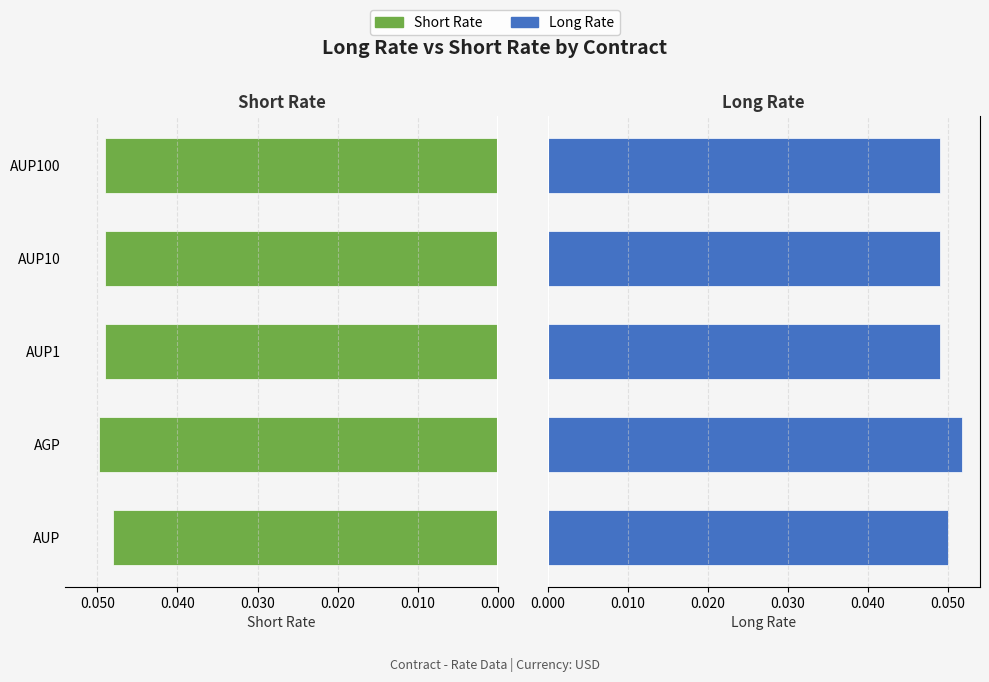

Is the value of Long Rate at AUP greater than the value of Short Rate at AUP1?

Yes